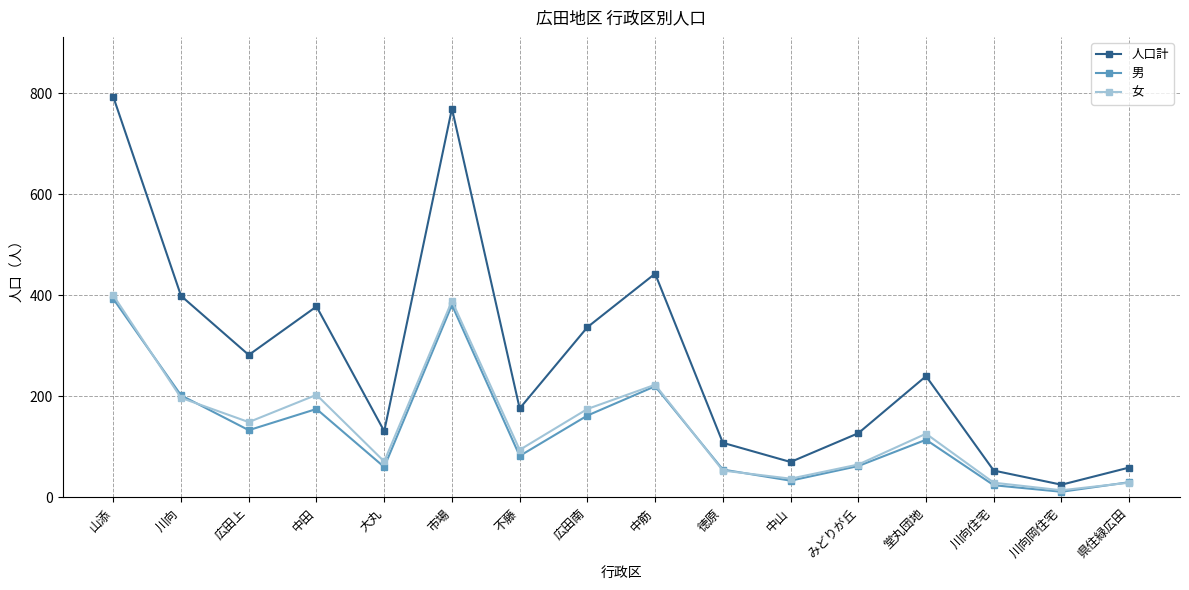

In 女, how many points are lower than both neighbors (excluding endpoints)?

5